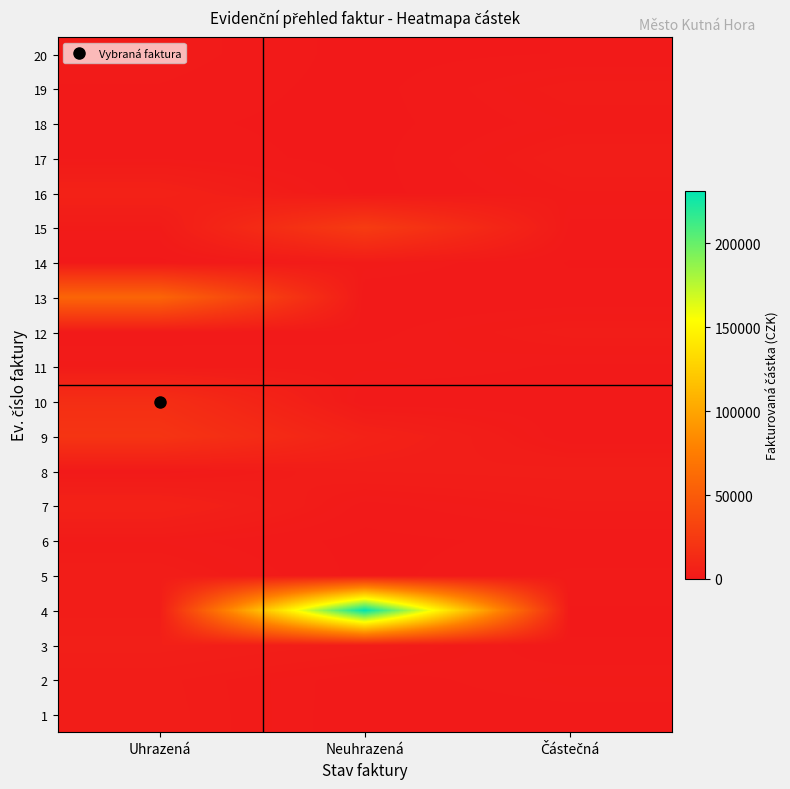

Reading right to left, what are all the values shown in this chart?

1: Částečná=1000	Neuhrazená=785	Uhrazená=3046
2: Částečná=2000	Neuhrazená=865	Uhrazená=2933
3: Částečná=500	Neuhrazená=3350	Uhrazená=4952
4: Částečná=300	Neuhrazená=231267	Uhrazená=3240
5: Částečná=1500	Neuhrazená=100	Uhrazená=3240
6: Částečná=800	Neuhrazená=100	Uhrazená=1750
7: Částečná=2500	Neuhrazená=1000	Uhrazená=6813
8: Částečná=4000	Neuhrazená=3640	Uhrazená=842
9: Částečná=600	Neuhrazená=6840	Uhrazená=20647
10: Částečná=900	Neuhrazená=500	Uhrazená=15776
11: Částečná=1200	Neuhrazená=2000	Uhrazená=1997
12: Částečná=3000	Neuhrazená=1000	Uhrazená=936
13: Částečná=700	Neuhrazená=500	Uhrazená=57390
14: Částečná=400	Neuhrazená=2153	Uhrazená=180
15: Částečná=1100	Neuhrazená=25918	Uhrazená=2000
16: Částečná=2200	Neuhrazená=0	Uhrazená=6564
17: Částečná=3300	Neuhrazená=0	Uhrazená=1210
18: Částečná=1800	Neuhrazená=0	Uhrazená=700
19: Částečná=2700	Neuhrazená=0	Uhrazená=1260
20: Částečná=500	Neuhrazená=0	Uhrazená=1950